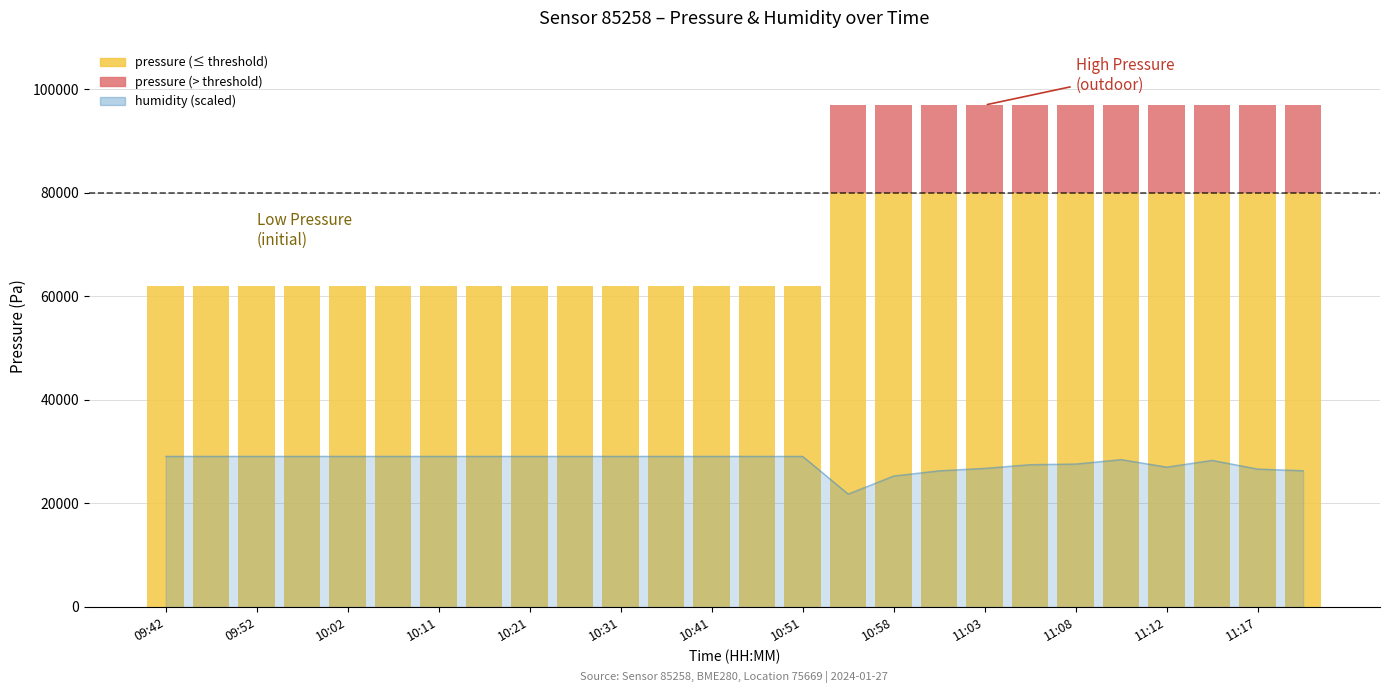

The value of pressure (> threshold) at 09:42 is -6993.5. True or false?

False